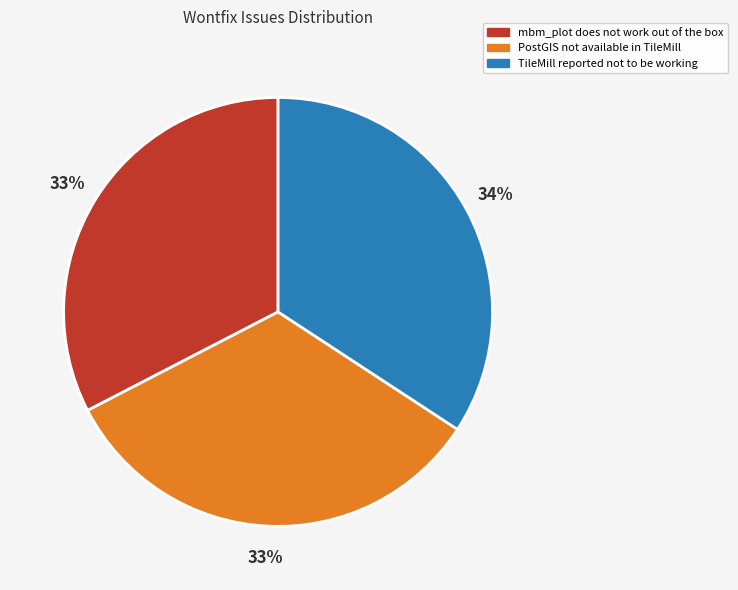

Does mbm_plot does not work out of the box represent more than half of the total?

No